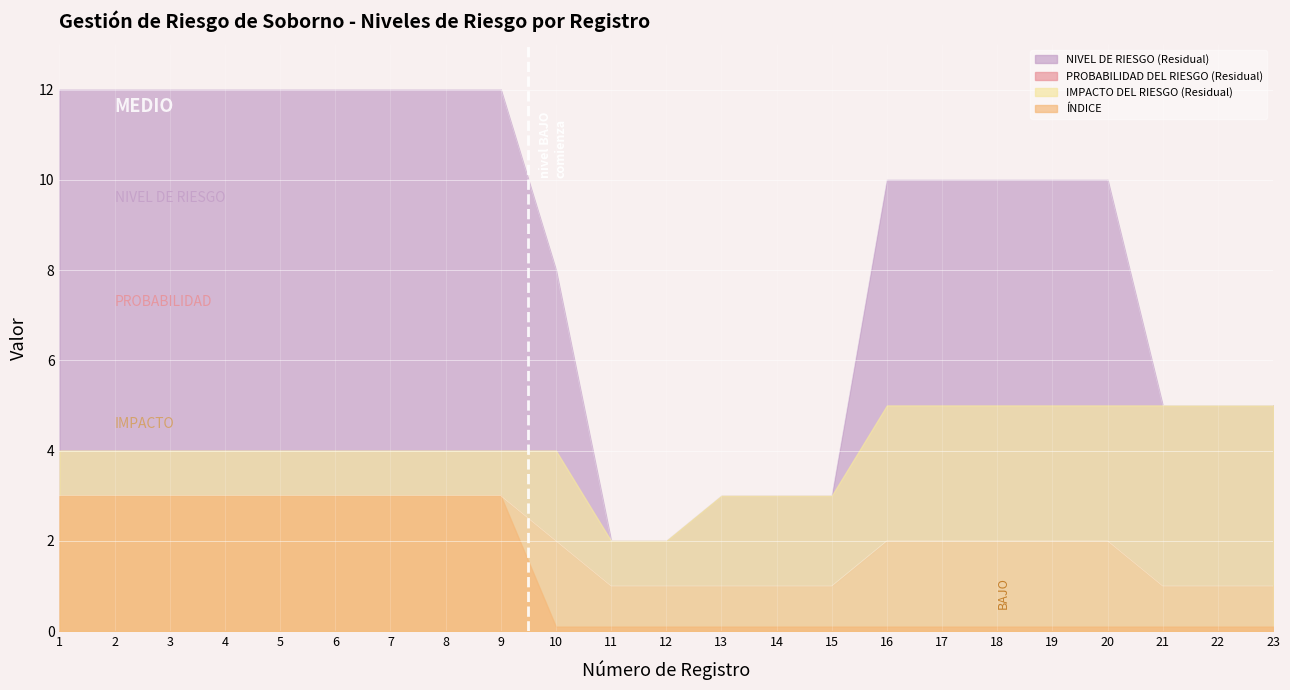

At which label does PROBABILIDAD DEL RIESGO (Residual) first exceed 2?

1